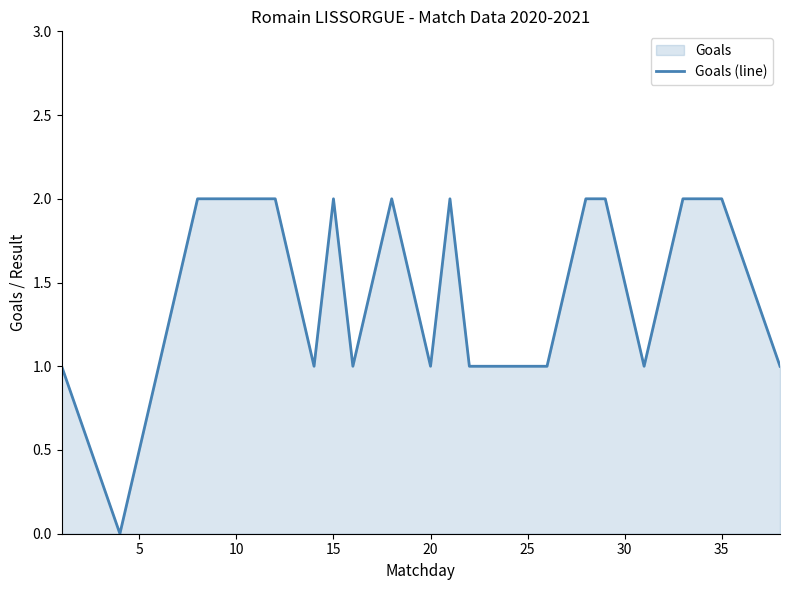

Does the chart have visible grid lines?

No